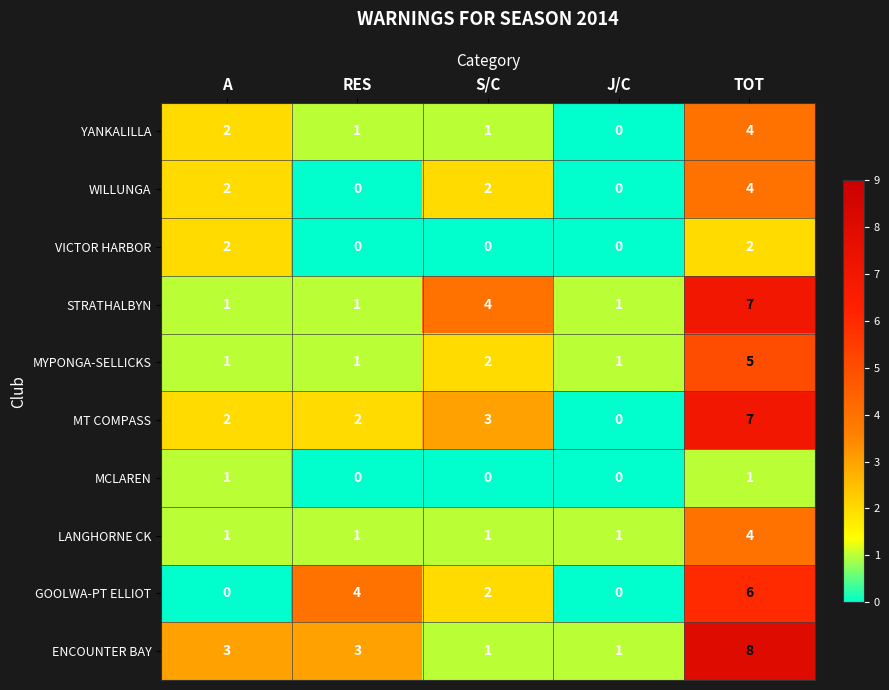

What is the spread (max minus min) of values at S/C?

4